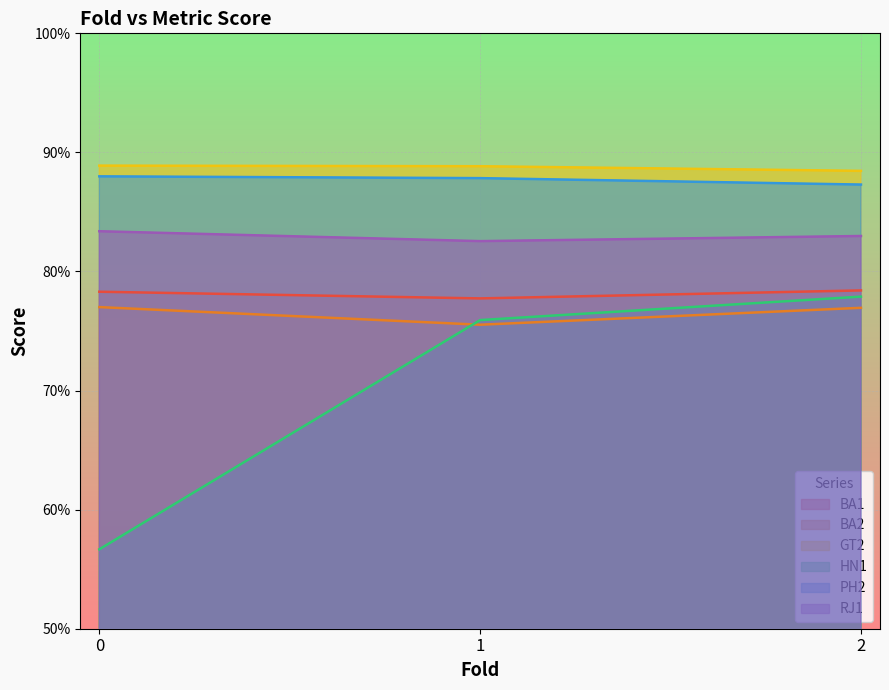

Does the chart display data point markers on the line(s)?

No